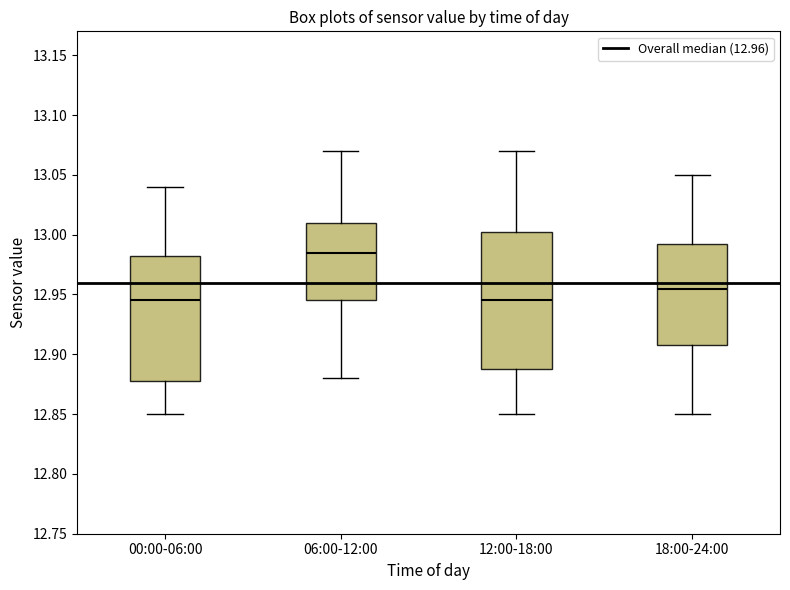

Reading left to right, transcribe this box plot: for each box, give where its median line is, the range the box spans, and where its two whiskers end, as read against the y-axis. The values are not printed on the chart, so give them approximately, as read against the axis.

00:00-06:00: median 12.945, box 12.880 to 12.985, whiskers 12.850 to 13.040
06:00-12:00: median 12.985, box 12.945 to 13.010, whiskers 12.880 to 13.070
12:00-18:00: median 12.945, box 12.890 to 13.005, whiskers 12.850 to 13.070
18:00-24:00: median 12.955, box 12.910 to 12.995, whiskers 12.850 to 13.050